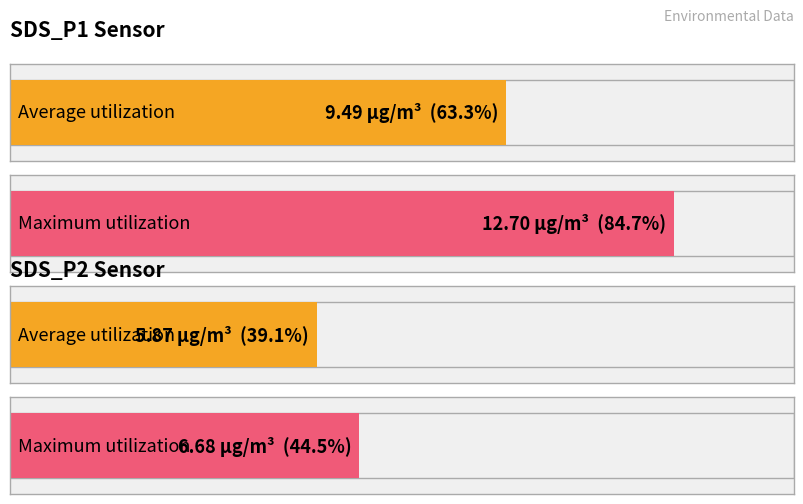

Which series has the largest total across all categories?

SDS_P1